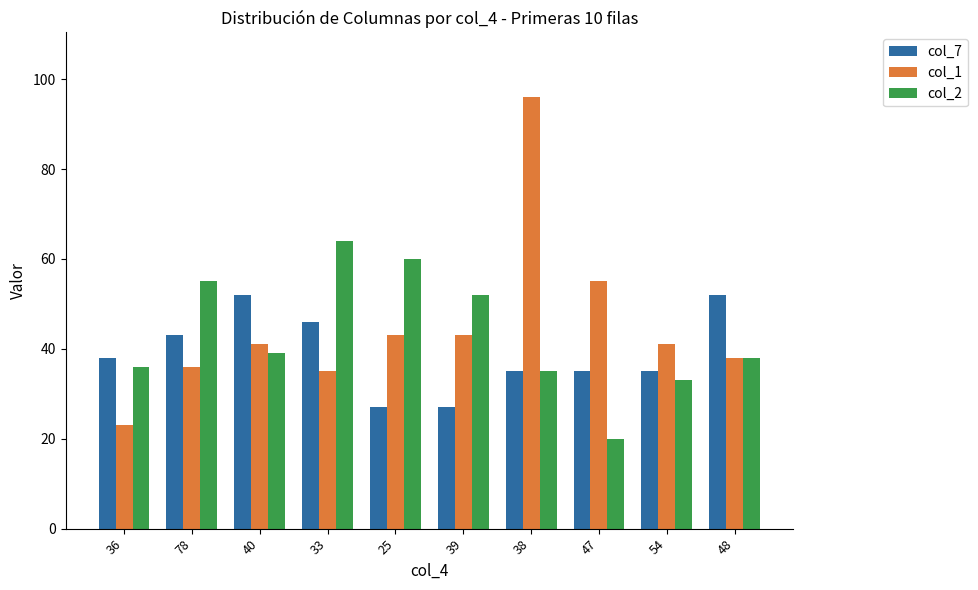

What is the average value of the col_2 series?

43